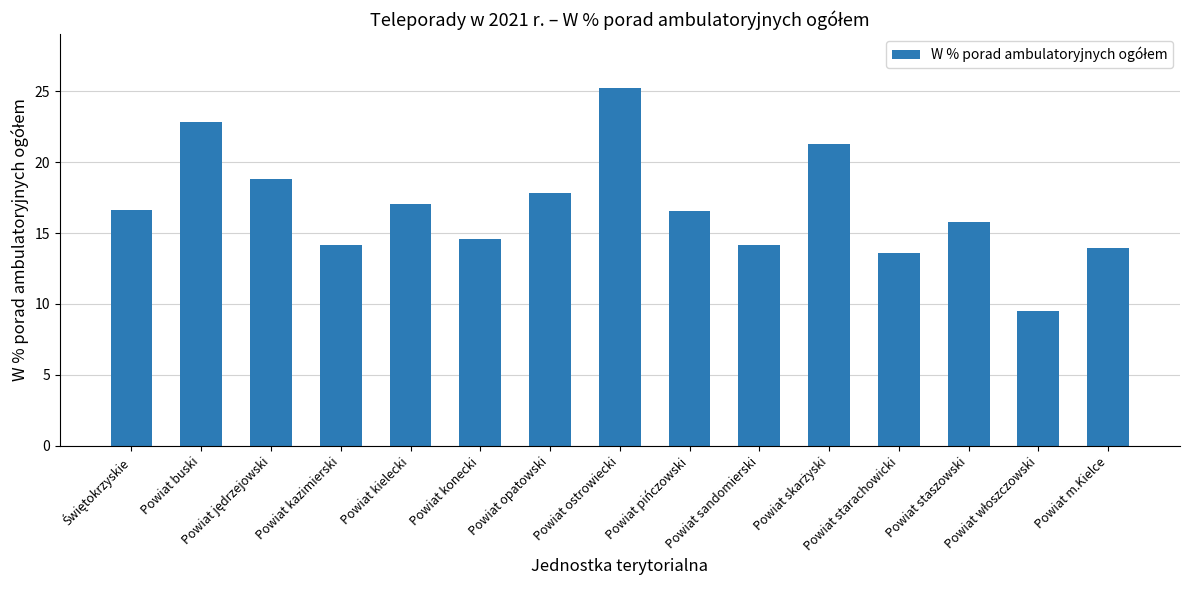

What is the value of the 1st bar from the left?

16.6